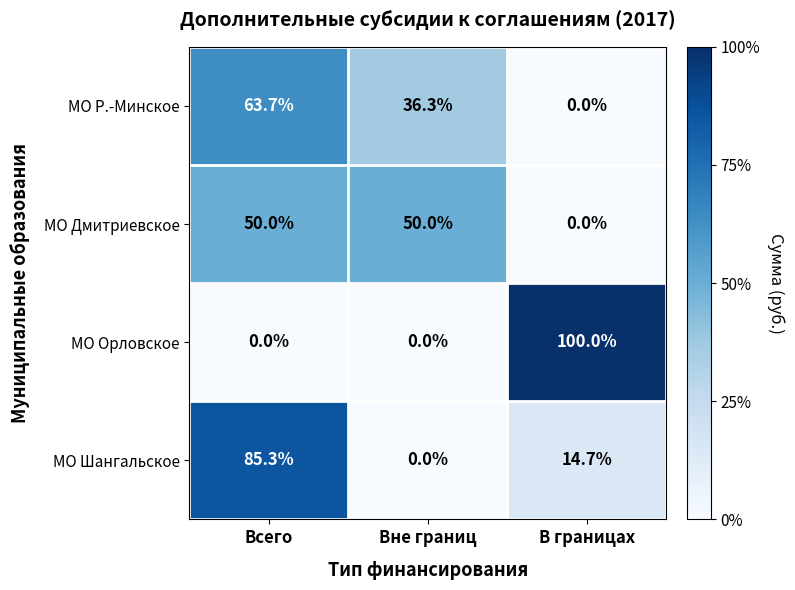

What is the difference between the second highest and minimum values in the МО Дмитриевское series?

50.0